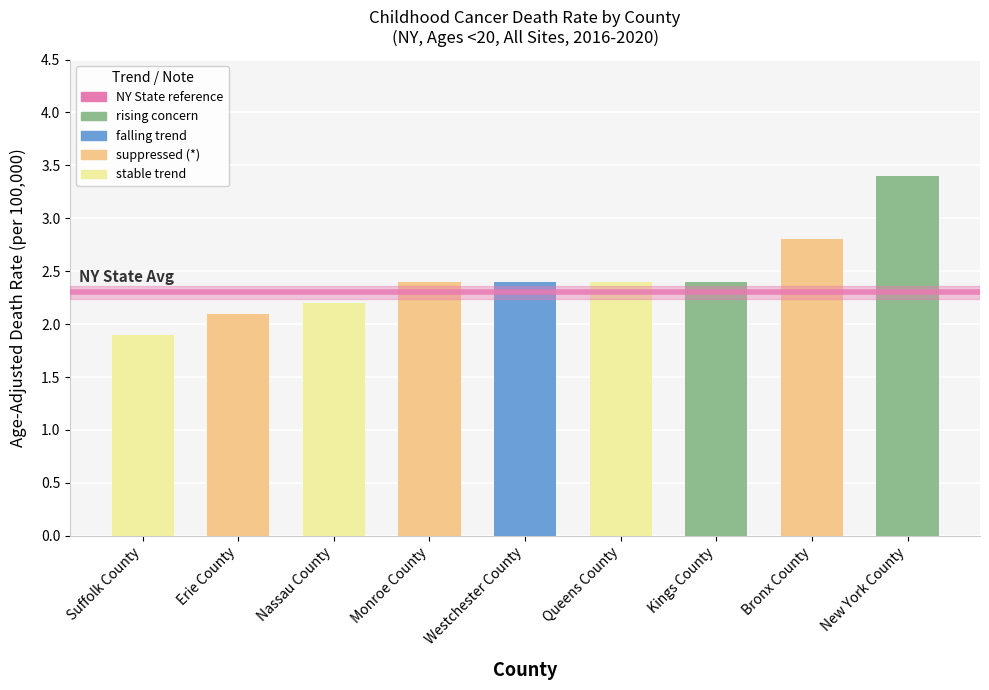

How many data points are less than 2?

1